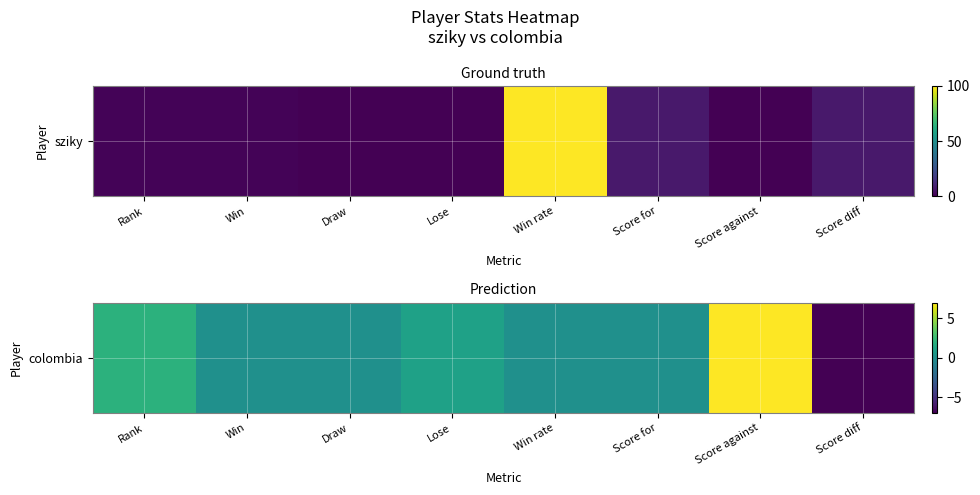

What is the difference between the values at Rank and Win rate?

2